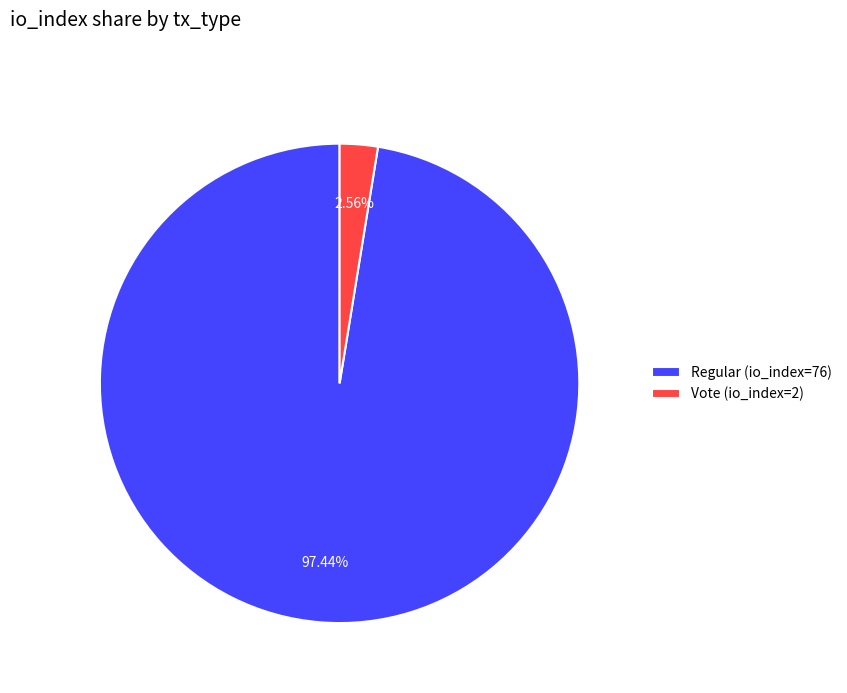

To the nearest percent, what portion does Vote (io_index=2) represent?

3%